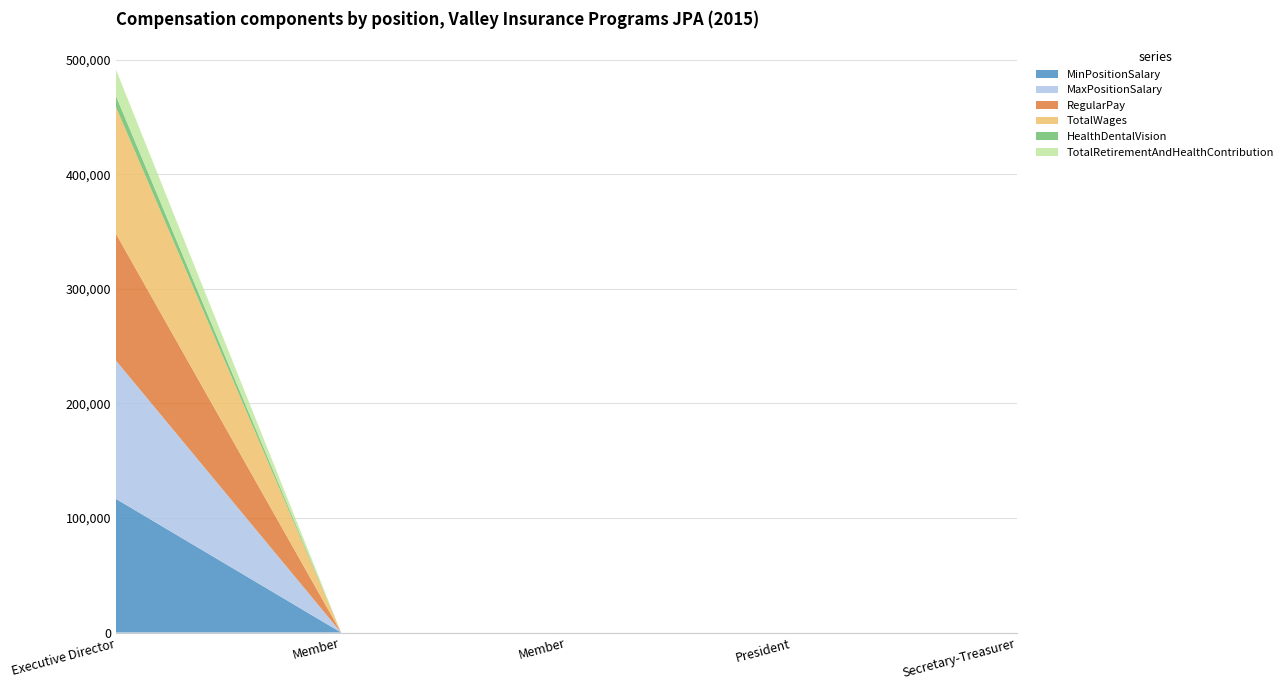

Reading right to left, transcribe all the data shown in this chart.

MinPositionSalary: 0	0	0	0	116724
MaxPositionSalary: 0	0	0	0	120809
RegularPay: 0	0	0	0	110742
TotalWages: 0	0	0	0	110742
HealthDentalVision: 0	0	0	0	9552
TotalRetirementAndHealthContribution: 0	0	0	0	23136